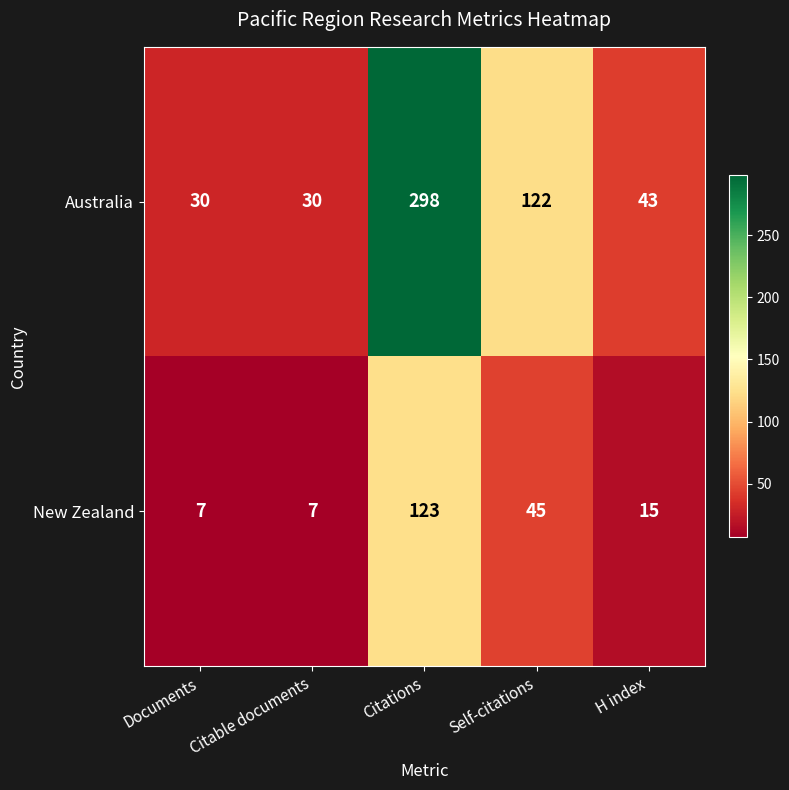

What is the spread (max minus min) of values at H index?

28